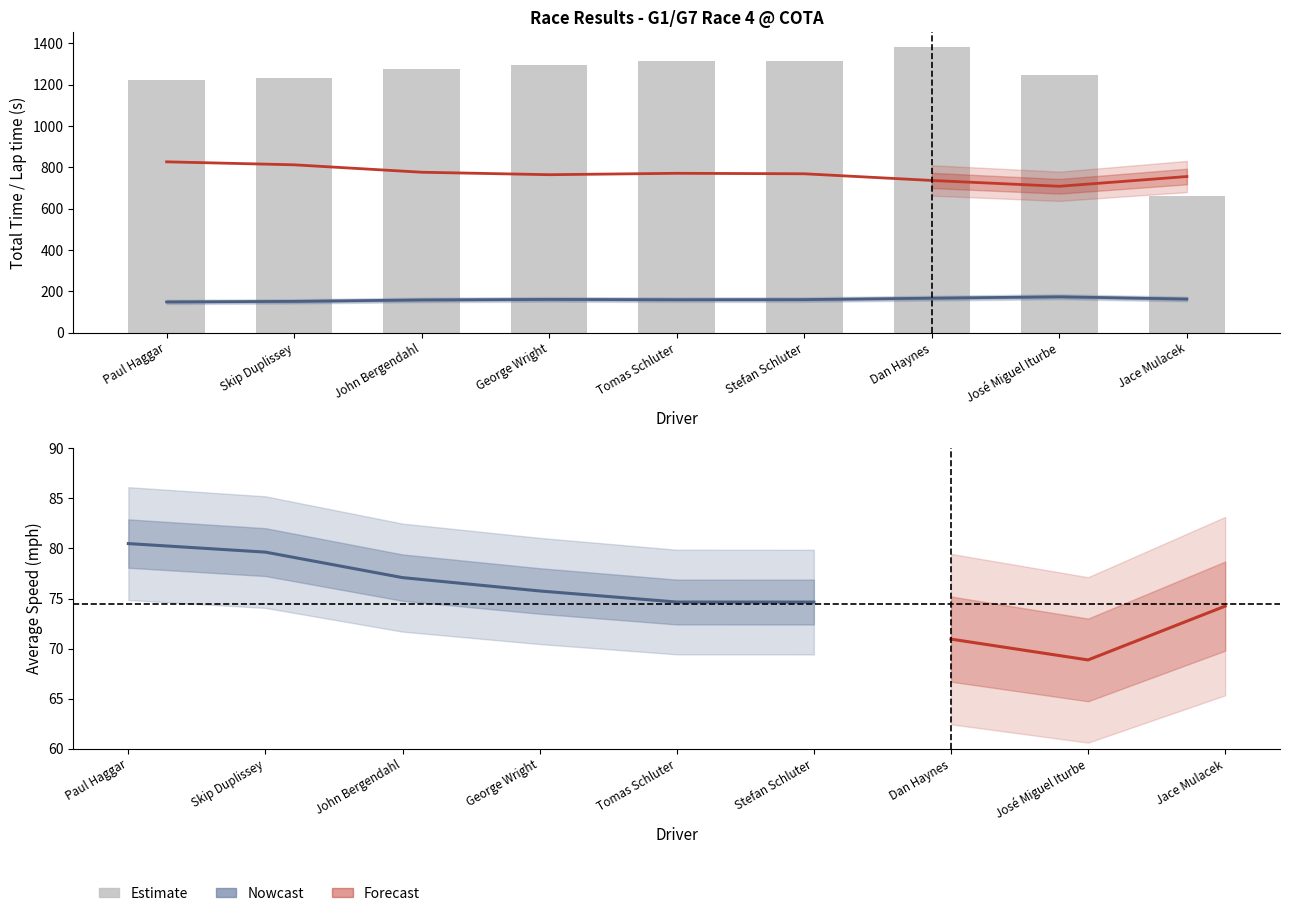

What is the difference between the maximum and second lowest values in the Best Speed series?

90.2